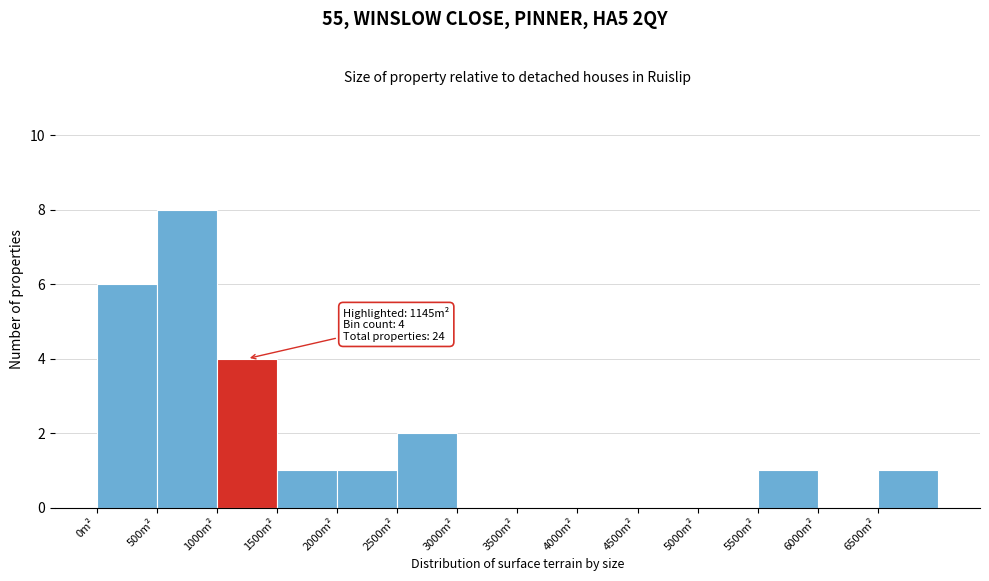

Over which range of the x-axis is the bar tallest?

500 to 1000